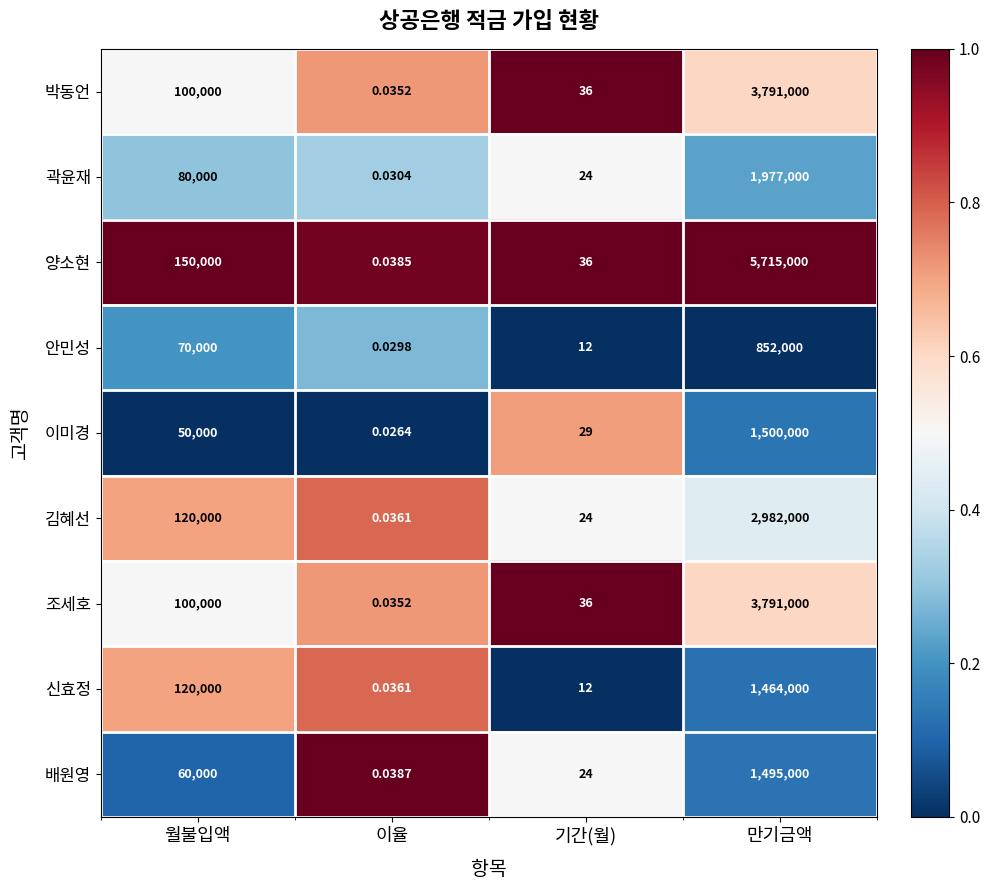

How many series are shown in this chart?

9